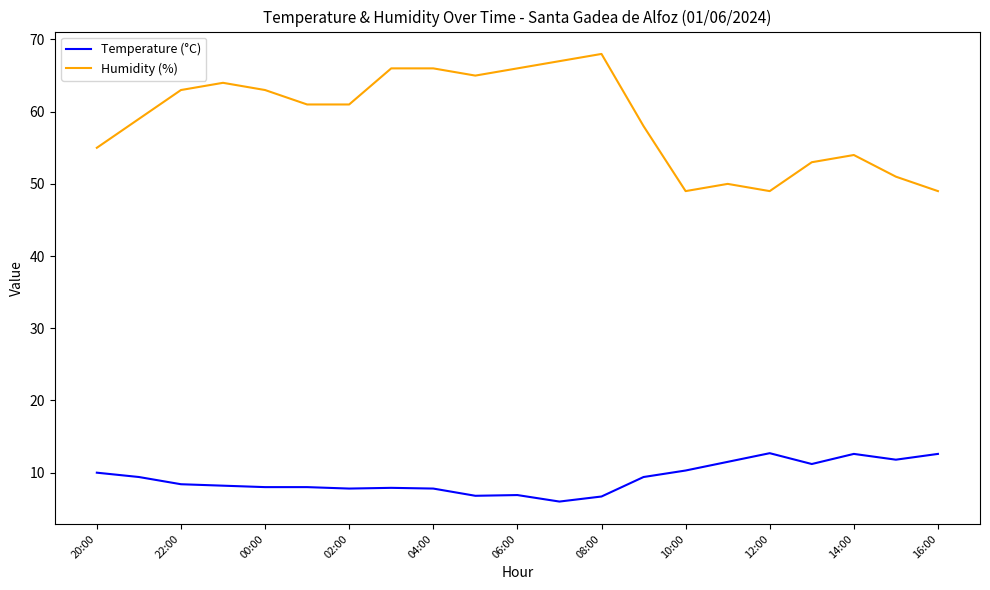

What is the minimum value for Temperature (°C)?

6.0